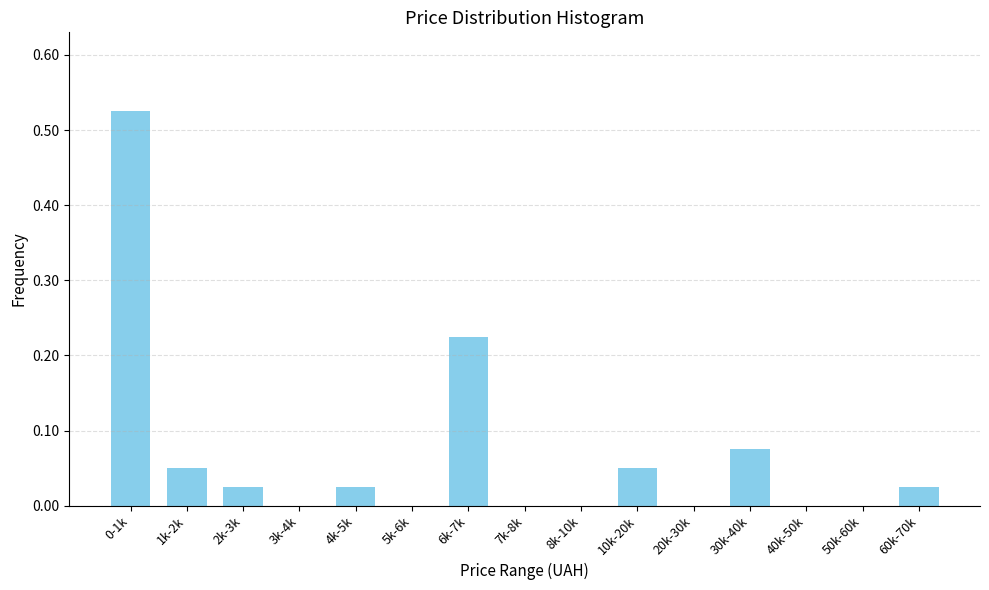

What is the sum of all values?

1.0